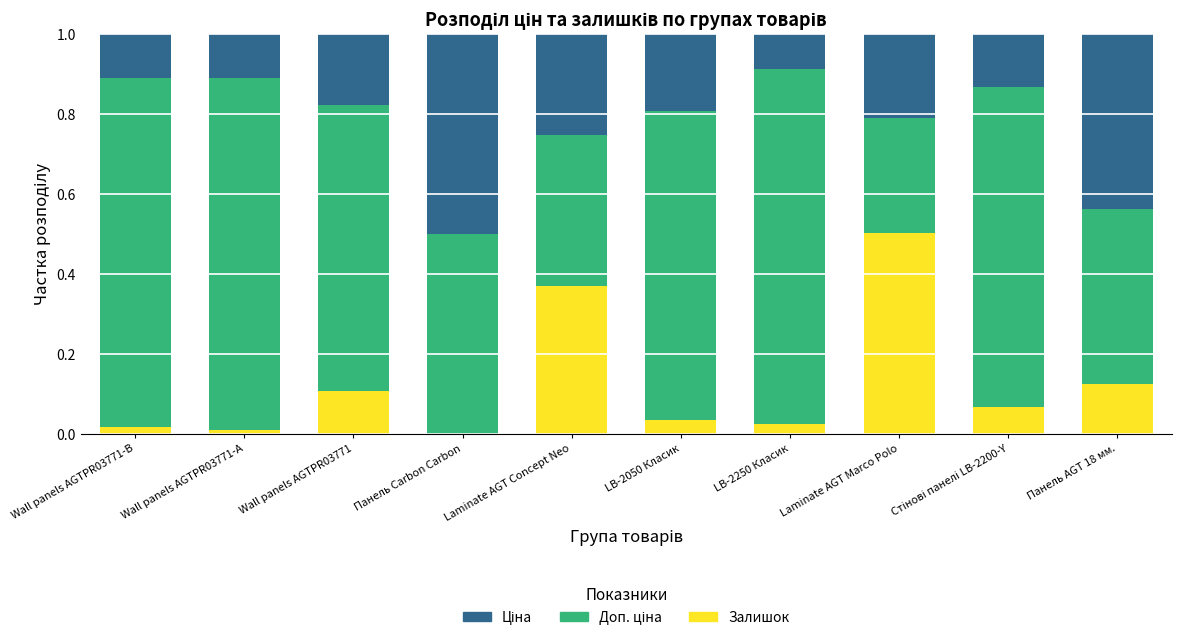

Are the bars horizontal?

No